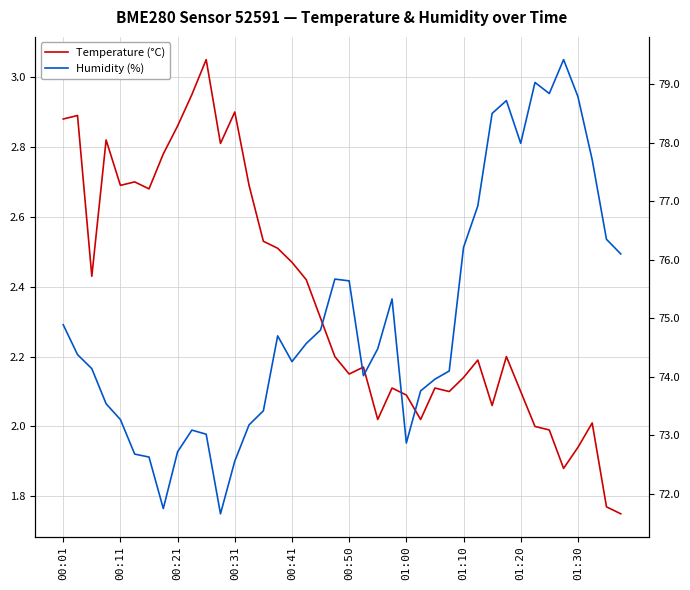

Rank the categories by Humidity (%) value from highest to lowest.

35, 33, 34, 36, 31, 30, 32, 37, 29, 38, 28, 39, 19, 20, 23, 00:01, 18, 15, 17, 22, 00:11, 16, 00:21, 27, 21, 26, 25, 00:31, 14, 00:41, 13, 01:30, 10, 24, 01:20, 00:50, 01:00, 12, 01:10, 11